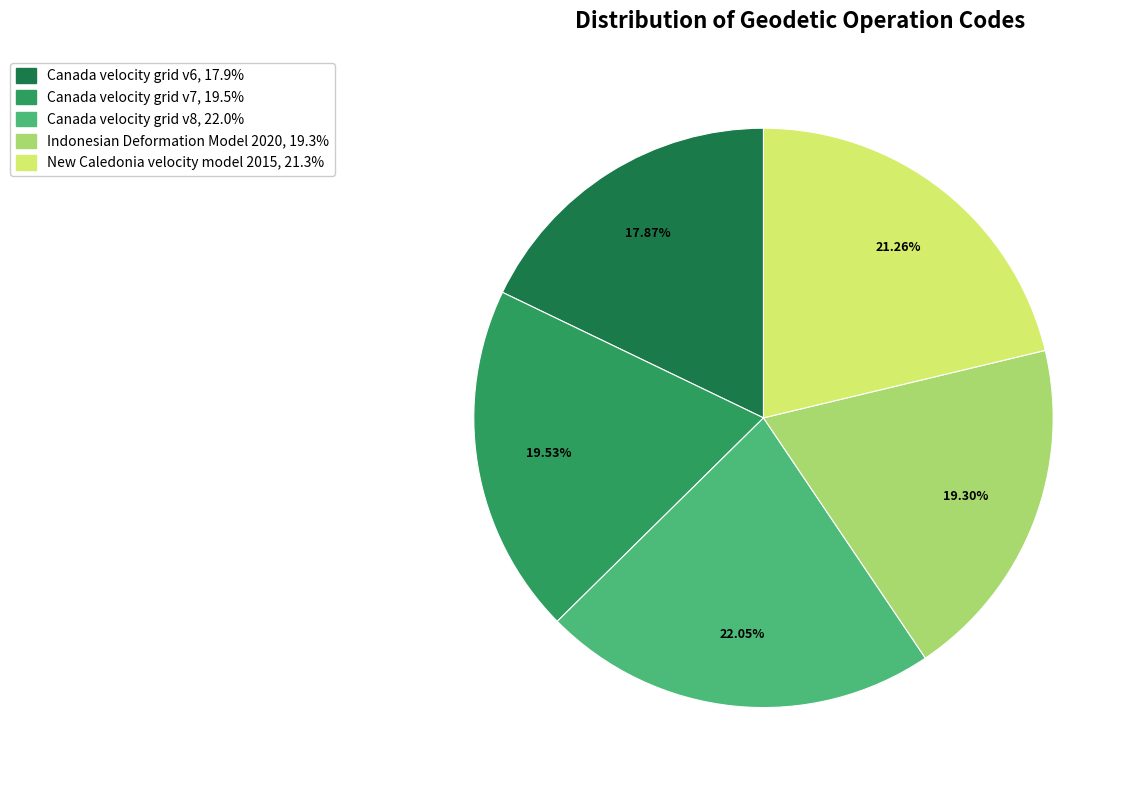

Which has a higher value, Canada velocity grid v6 or New Caledonia velocity model 2015?

New Caledonia velocity model 2015